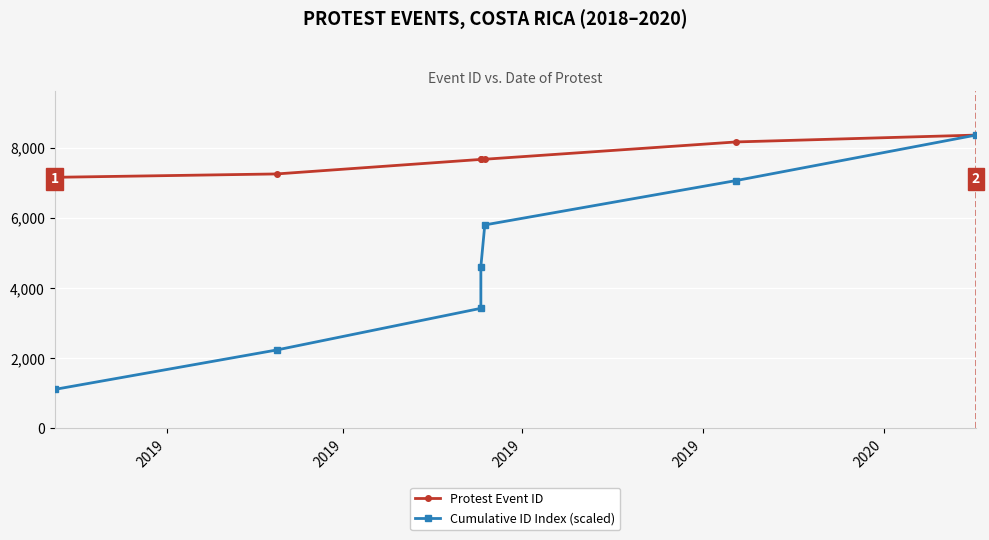

True or false: Cumulative ID Index (scaled) has a value of 6261.2 at 2019.

False